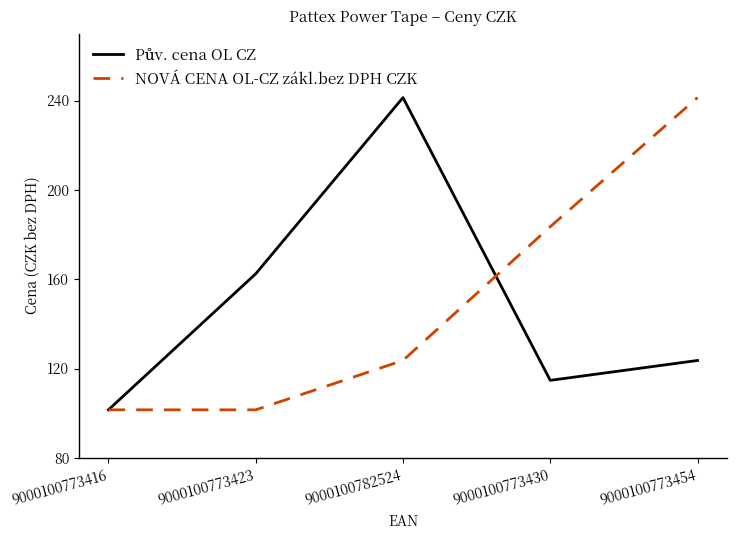

Which series changed the most between 9000100773430 and 9000100773454?

NOVÁ CENA OL-CZ zákl.bez DPH CZK